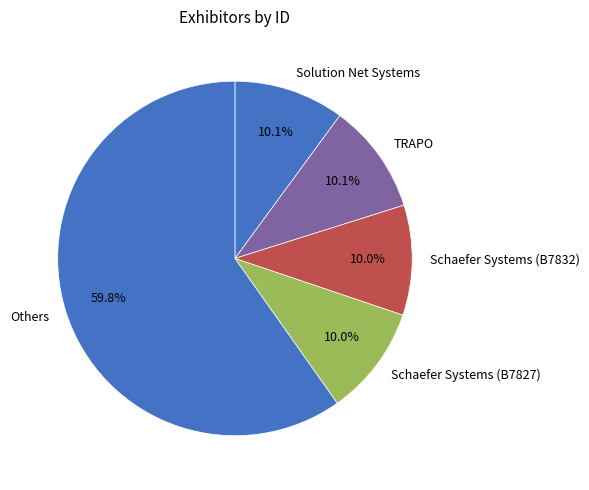

Is there any slice that represents more than half of the pie?

Yes